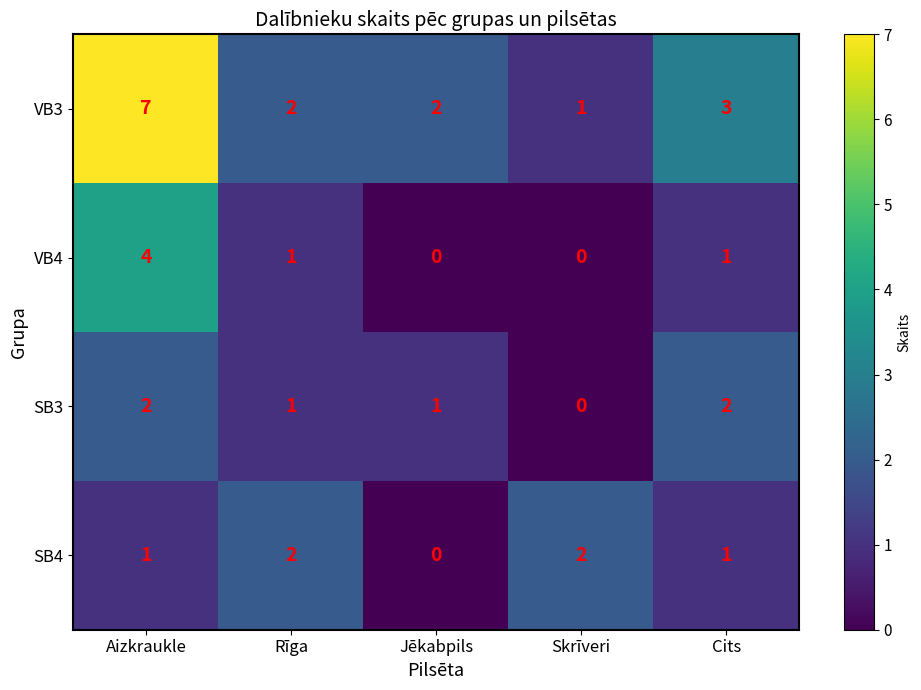

Reading left to right, what are all the values shown in this chart?

VB3: 7	2	2	1	3
VB4: 4	1	0	0	1
SB3: 2	1	1	0	2
SB4: 1	2	0	2	1